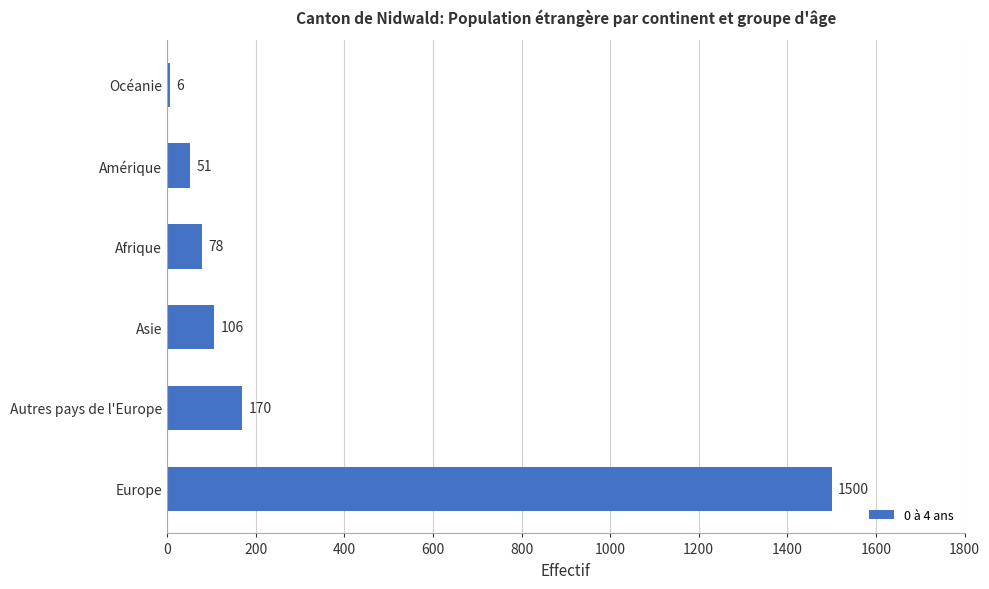

What is the ratio of the value at Asie to the value at Autres pays de l'Europe?

0.6